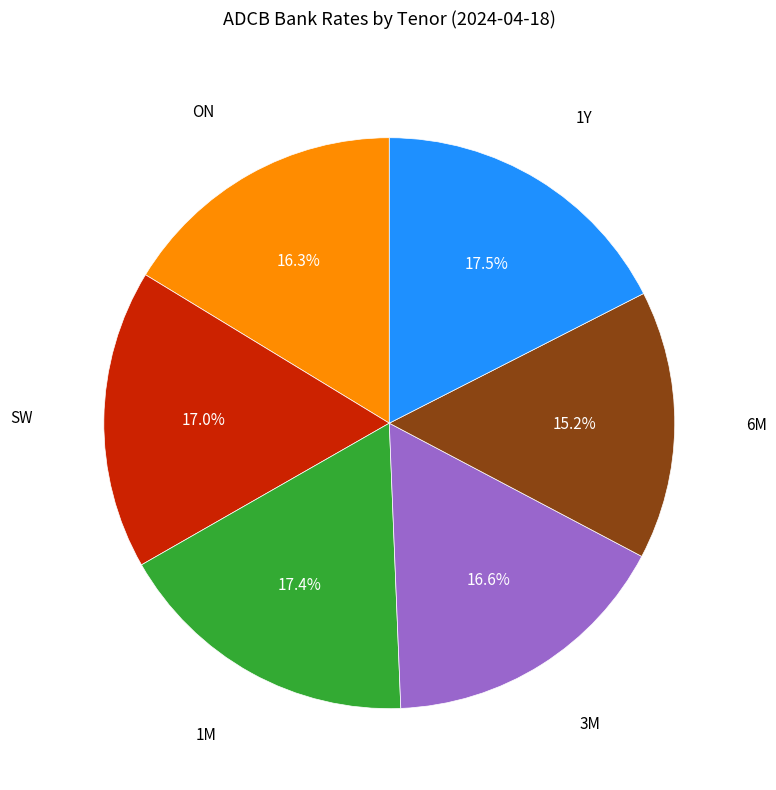

Combined, do 1M and ON account for over 50%?

No